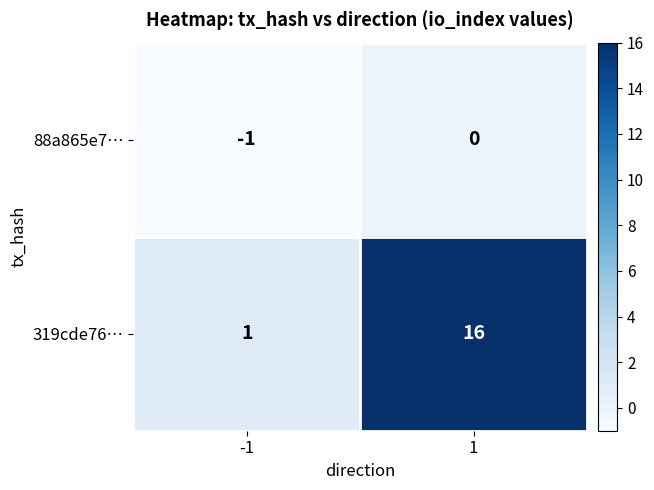

Is it true that 88a865e7… equals -1 at -1?

True